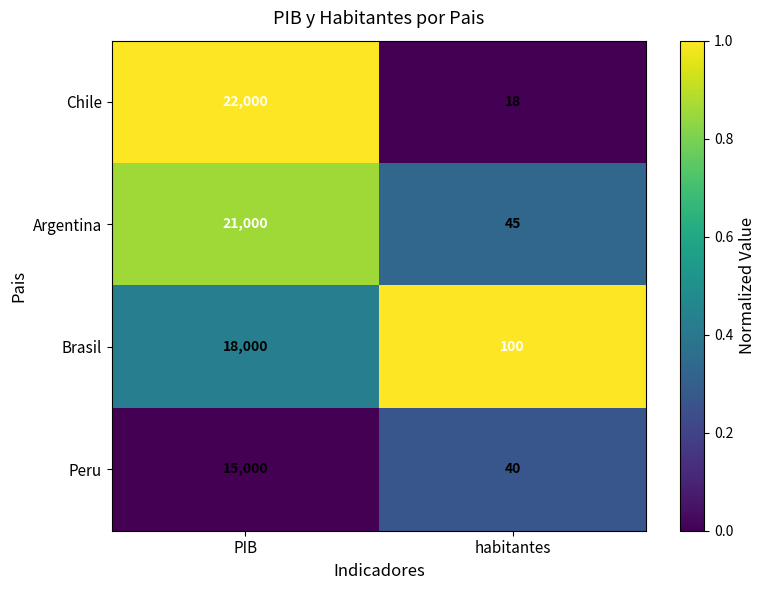

At which category is the sum across all series the highest?

PIB